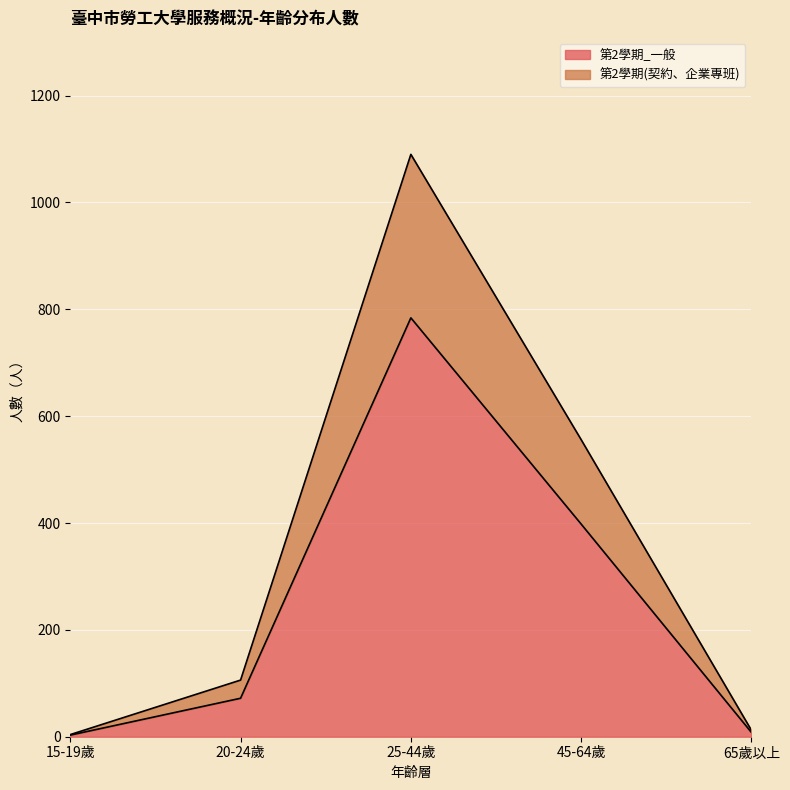

At which category does 第2學期_一般 reach its first local peak?

25-44歲